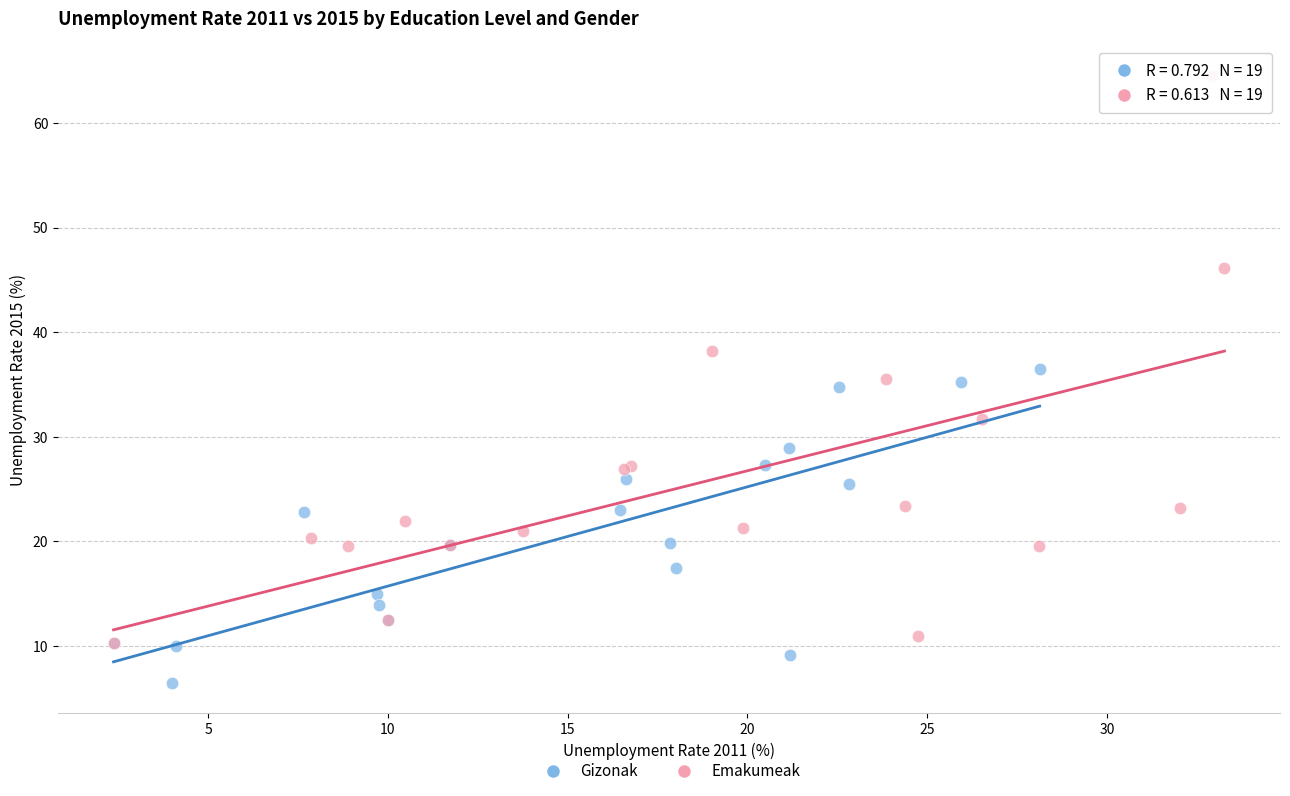

Which series has the largest Y range (max minus min)?

Emakumeak